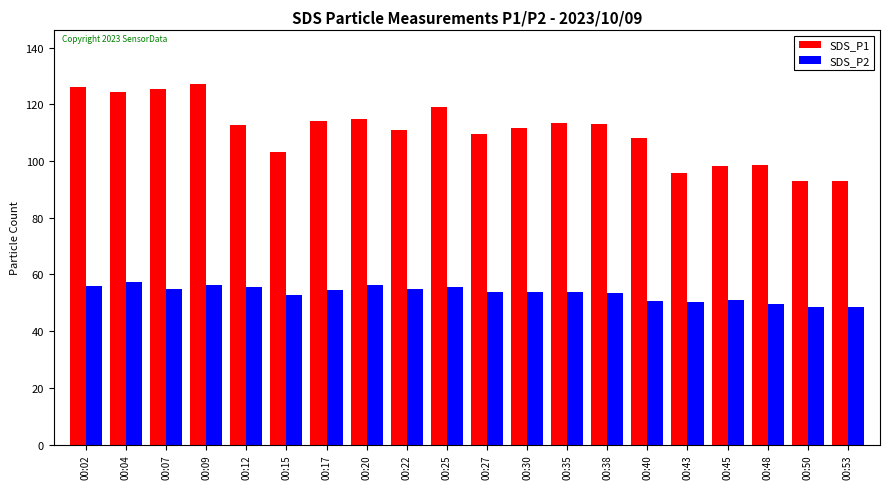

Are the bars grouped side by side (vs. stacked)?

Yes